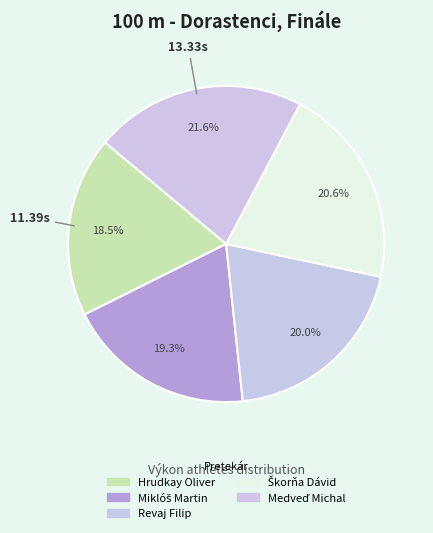

To the nearest percent, what is the difference between the largest and smallest slice percentages?

3%